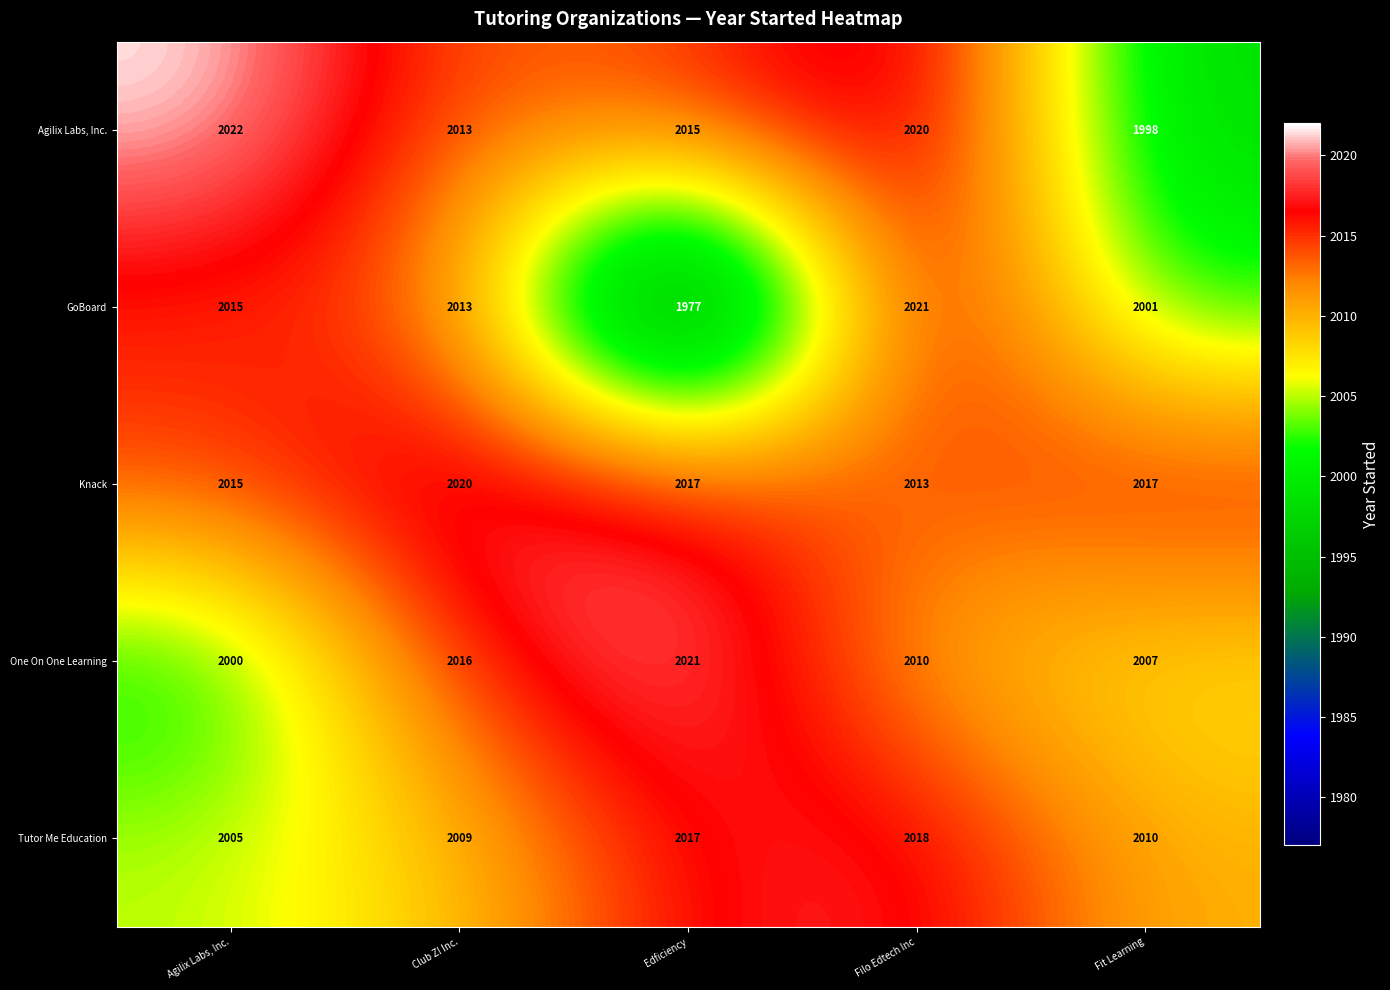

Rank the categories by Agilix Labs, Inc. value from lowest to highest.

Fit Learning, Club Z! Inc., Edficiency, Filo Edtech Inc, Agilix Labs, Inc.